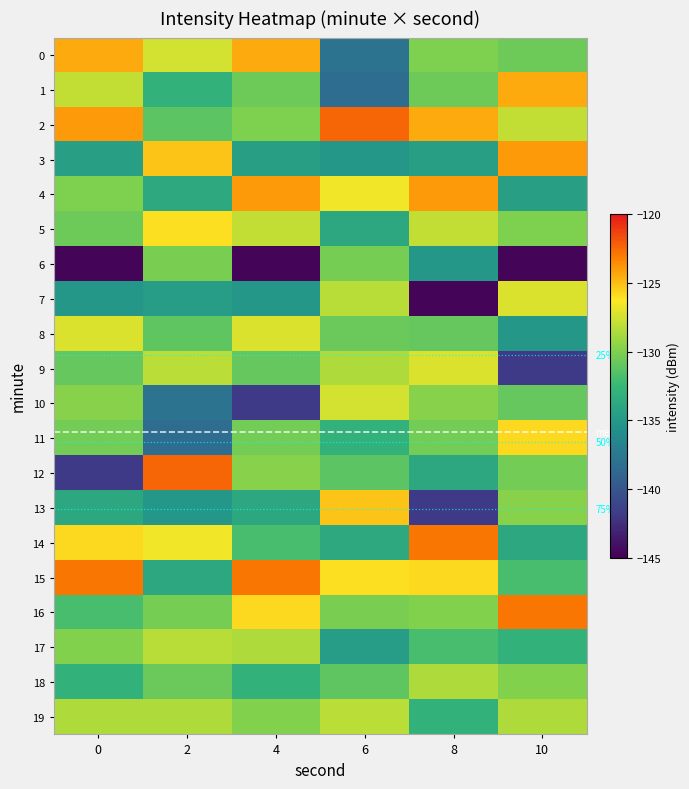

Is it true that 4 equals -65.9 at 0?

False